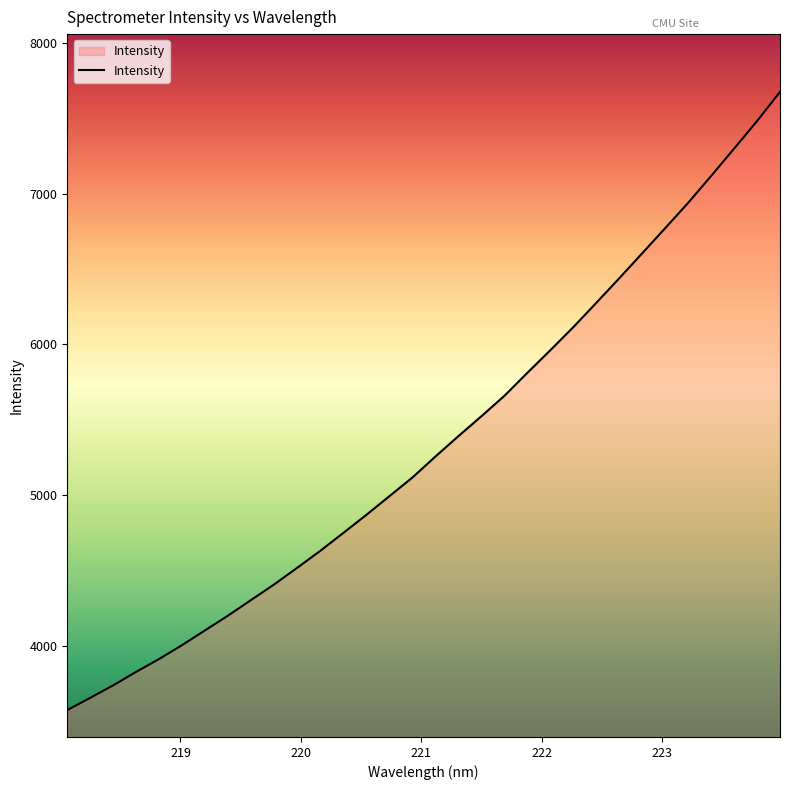

What is the average value?

5341.3